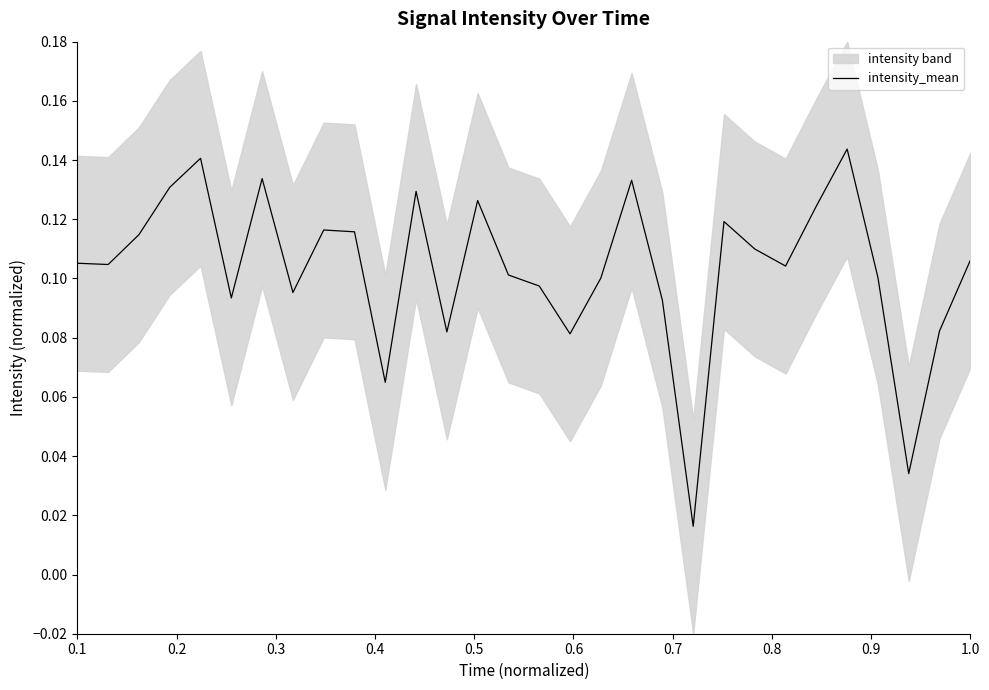

What is the difference between the maximum and minimum values?

0.1